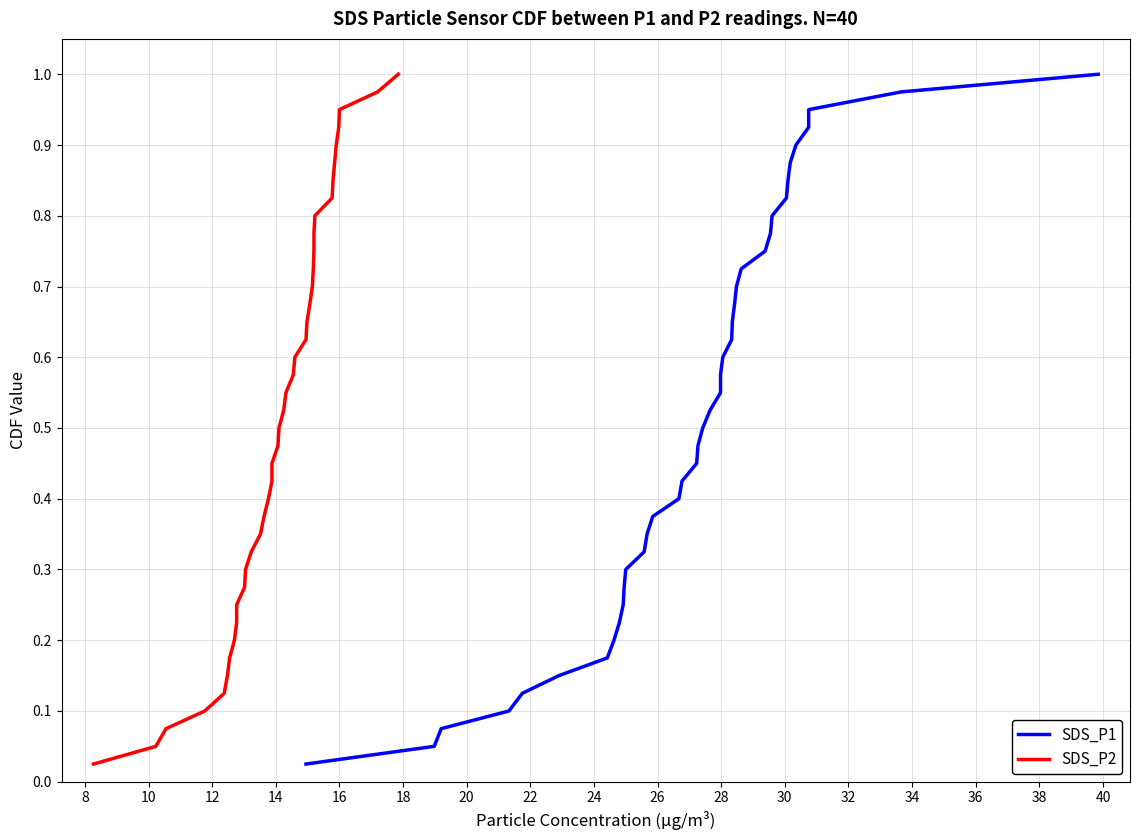

True or false: SDS_P1 and SDS_P2 cross at least once.

False